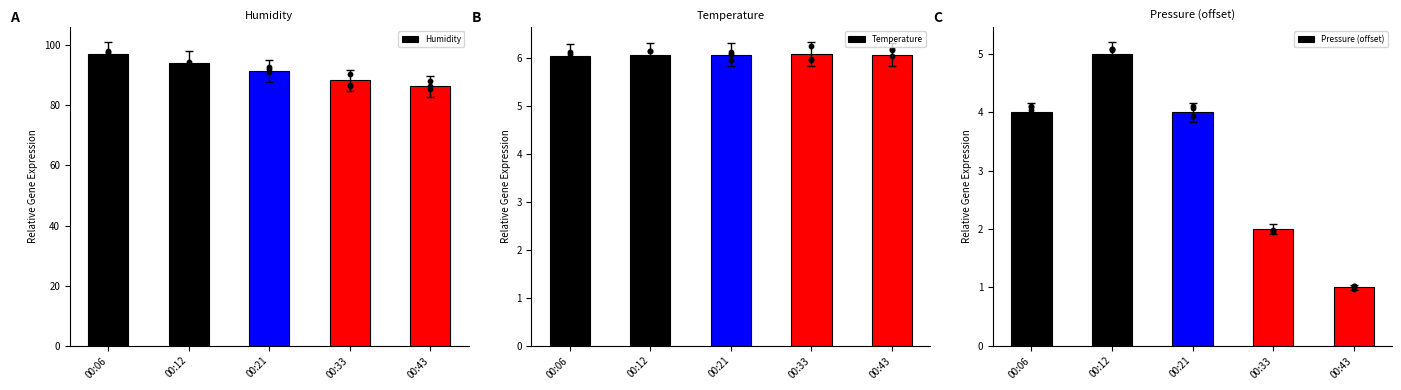

Which series has the largest total across all categories?

Humidity